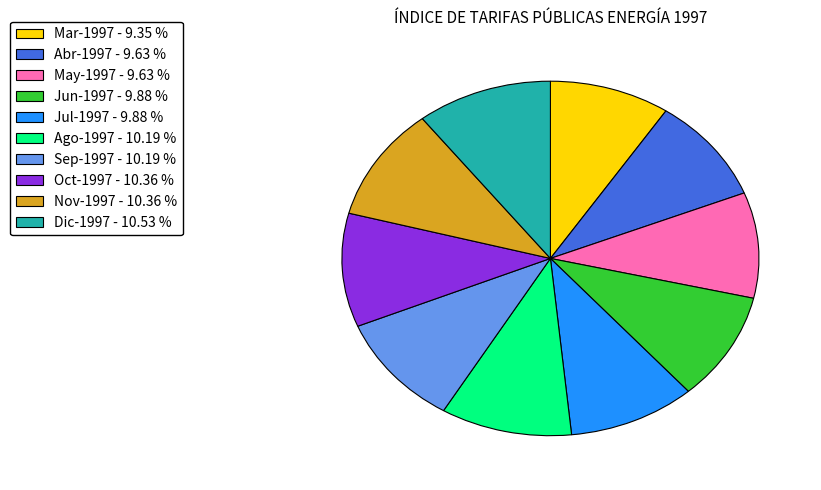

What is the ratio of the value at Abr-1997 to the value at Sep-1997?

0.9